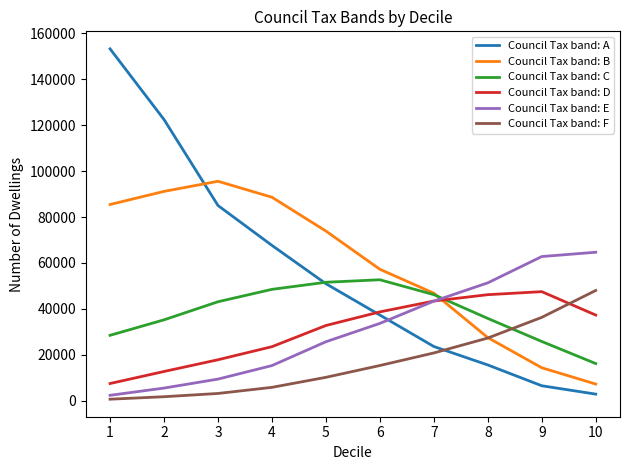

What value does the Council Tax band: A series have at 7, to the nearest 50?

23600